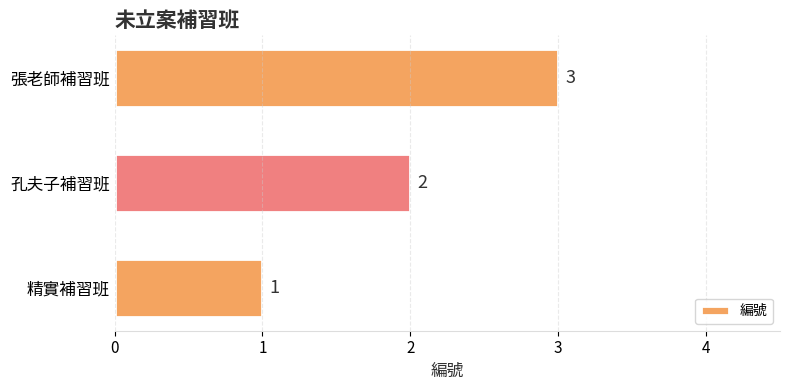

Does the chart contain any negative values?

No